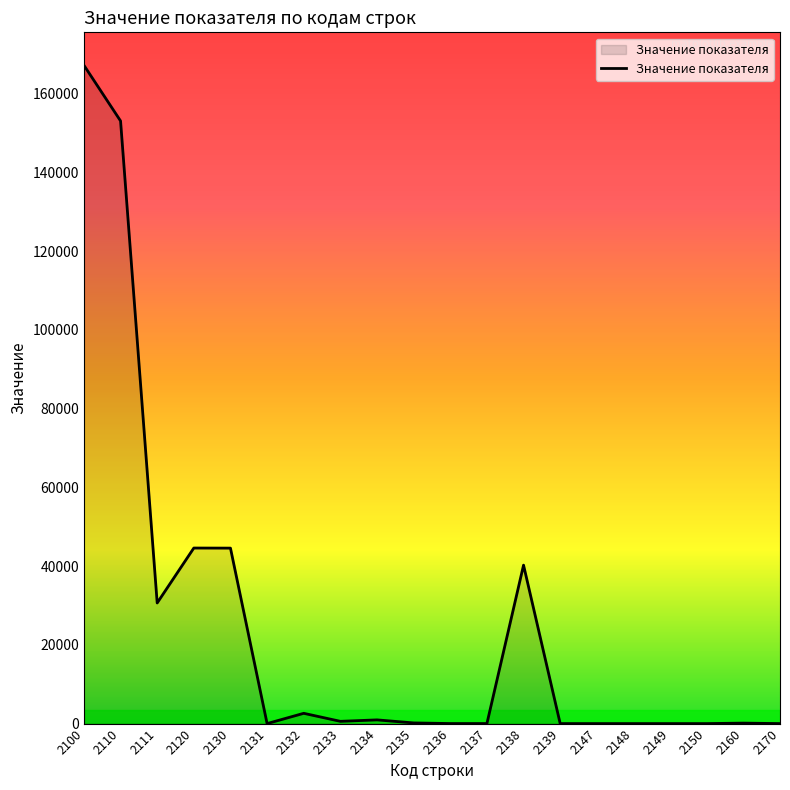

Is it true that the value at 2147 is 0?

True